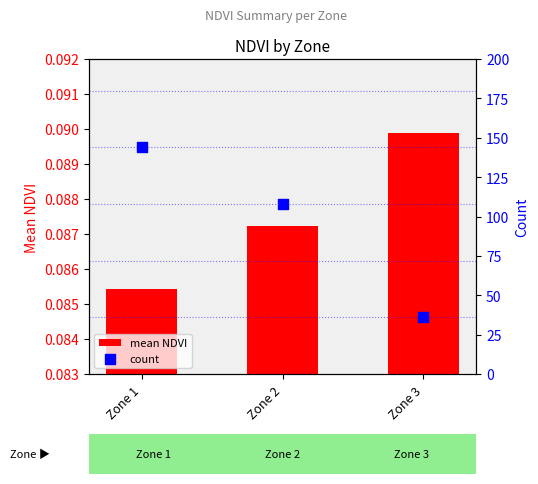

At which category is the sum across all series the highest?

Zone 1